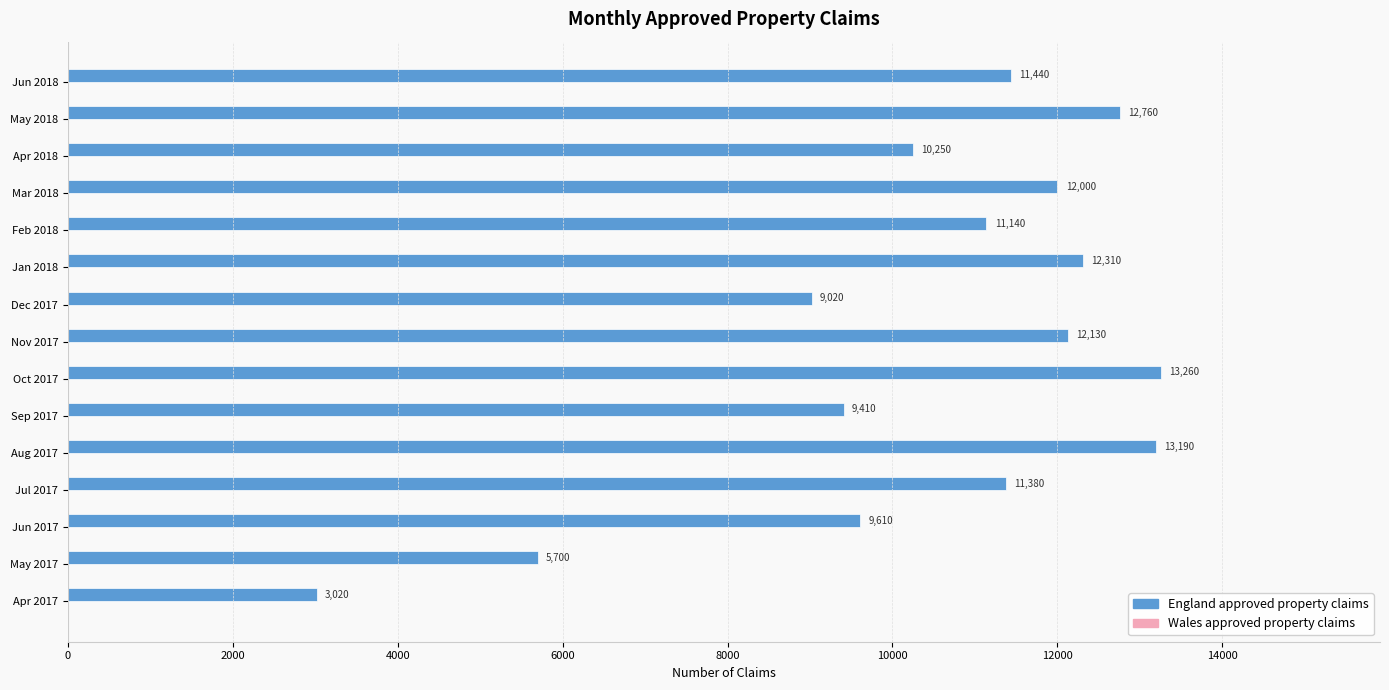

What is the approximate value at Jun 2018, to the nearest 50?

11450